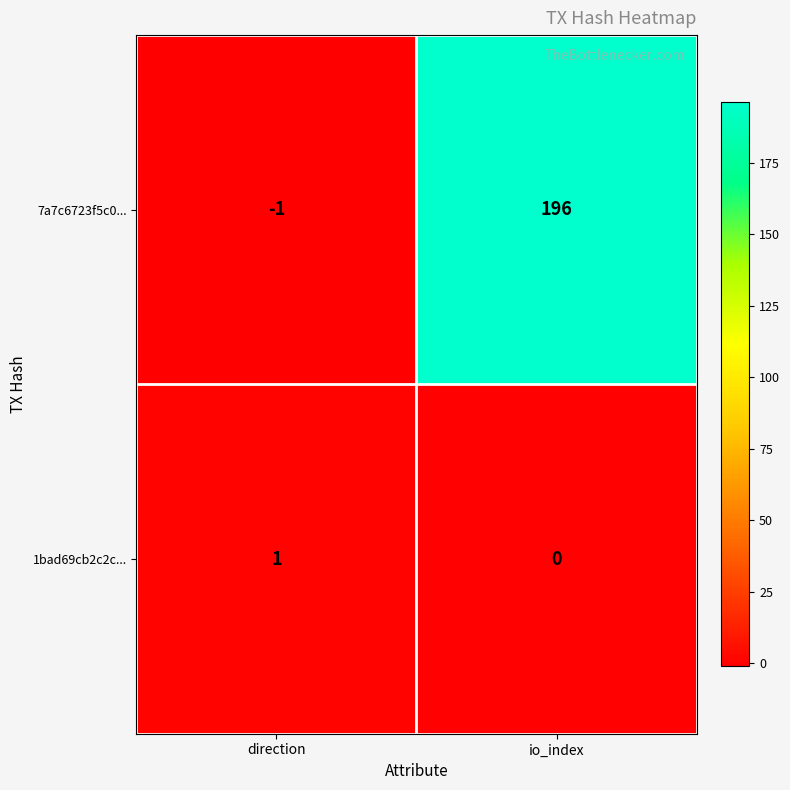

What is the average value of the 7a7c6723f5c0... series?

98